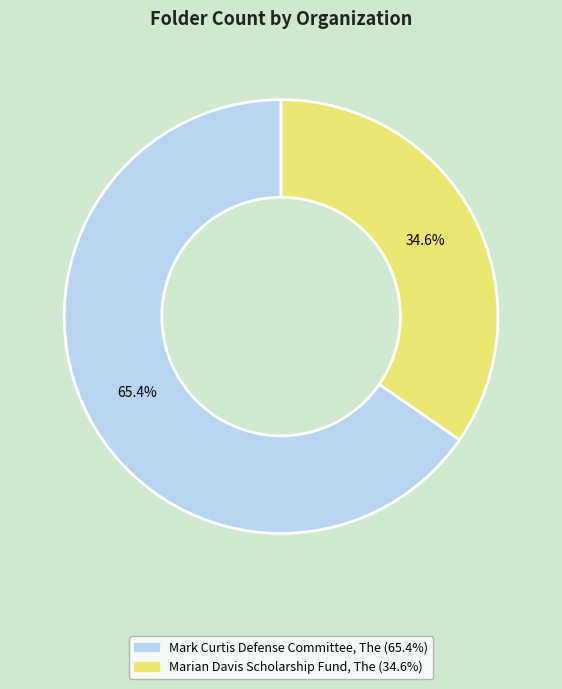

What percentage is the Marian Davis Scholarship Fund, The slice, to the nearest percent?

35%